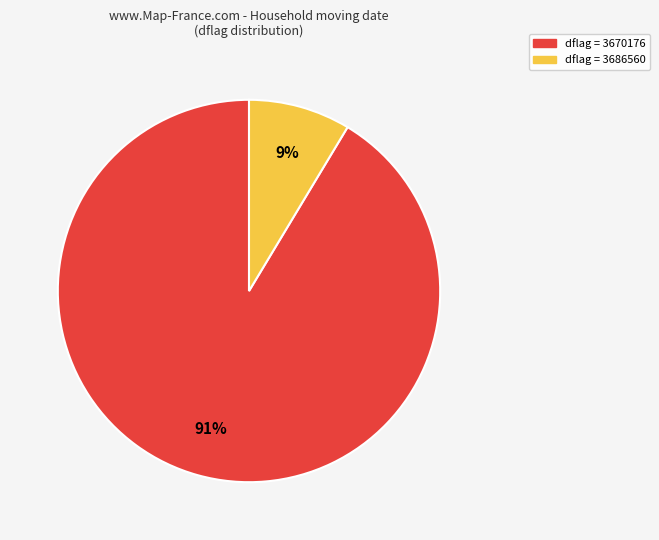

Is there a majority slice in this chart?

Yes